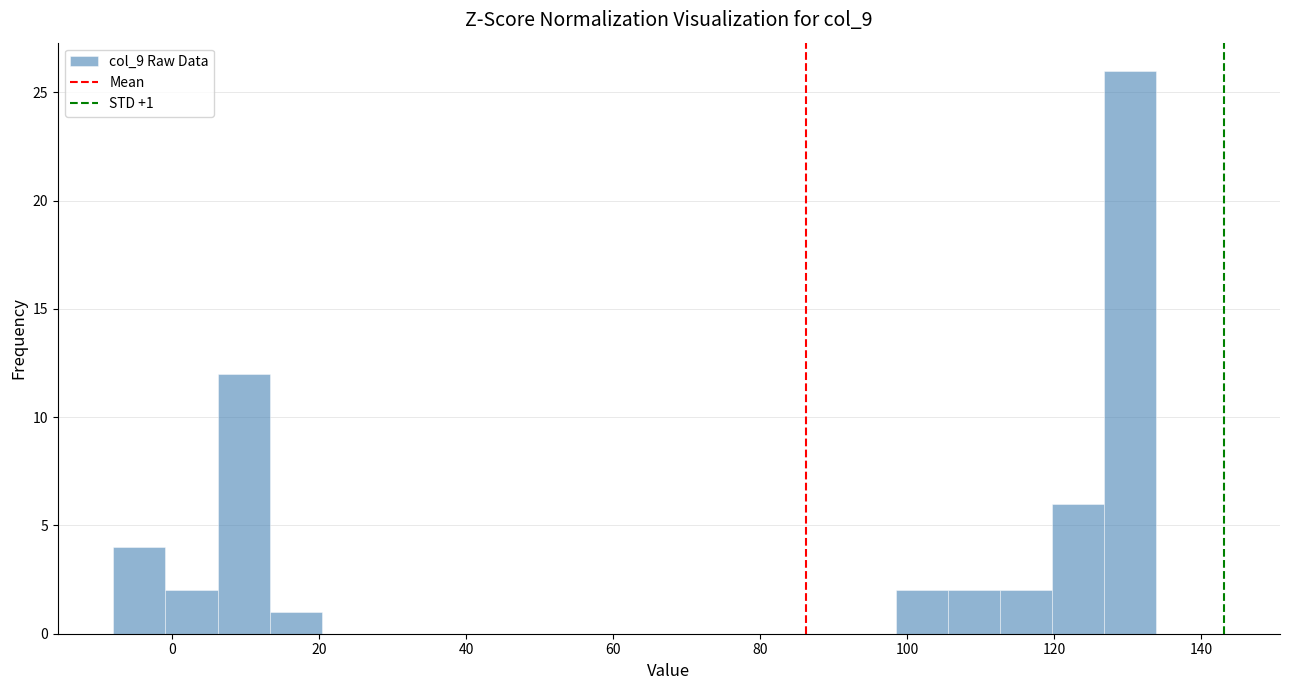

Read against the x-axis, roughly where is the centre of the tallest bar?

130